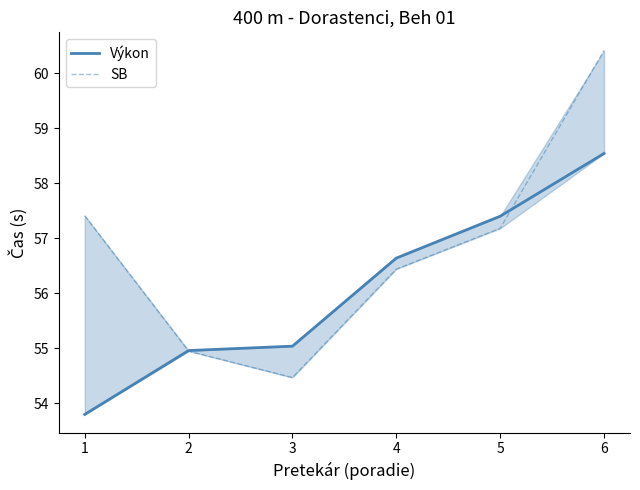

At how many categories does at least one series exceed 58?

1